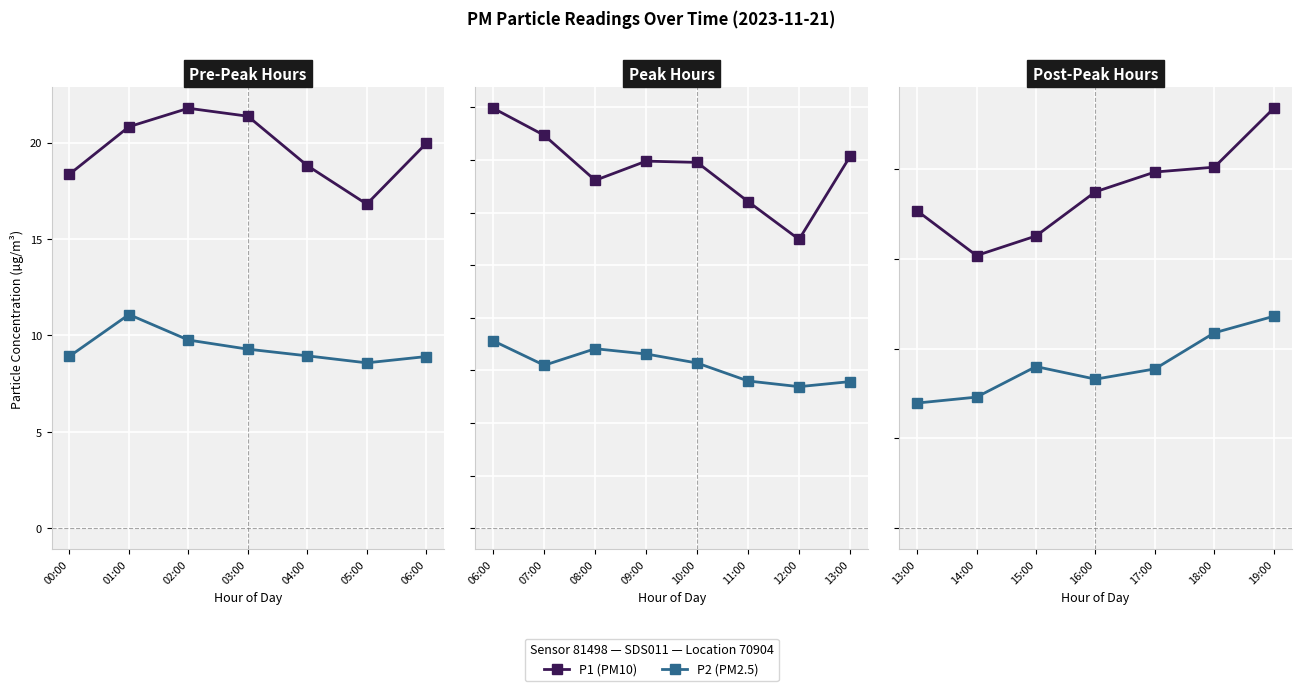

At 13:00, list the series in order from smallest to largest.

P2 (PM2.5), P1 (PM10)